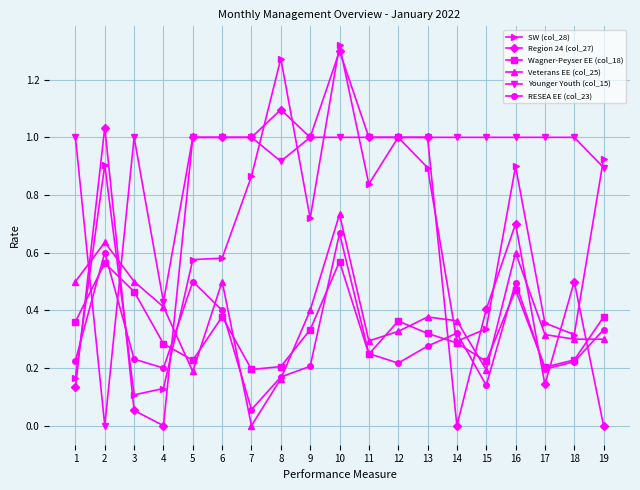

Is it true that Veterans EE (col_25) equals 0.1 at 15?

False